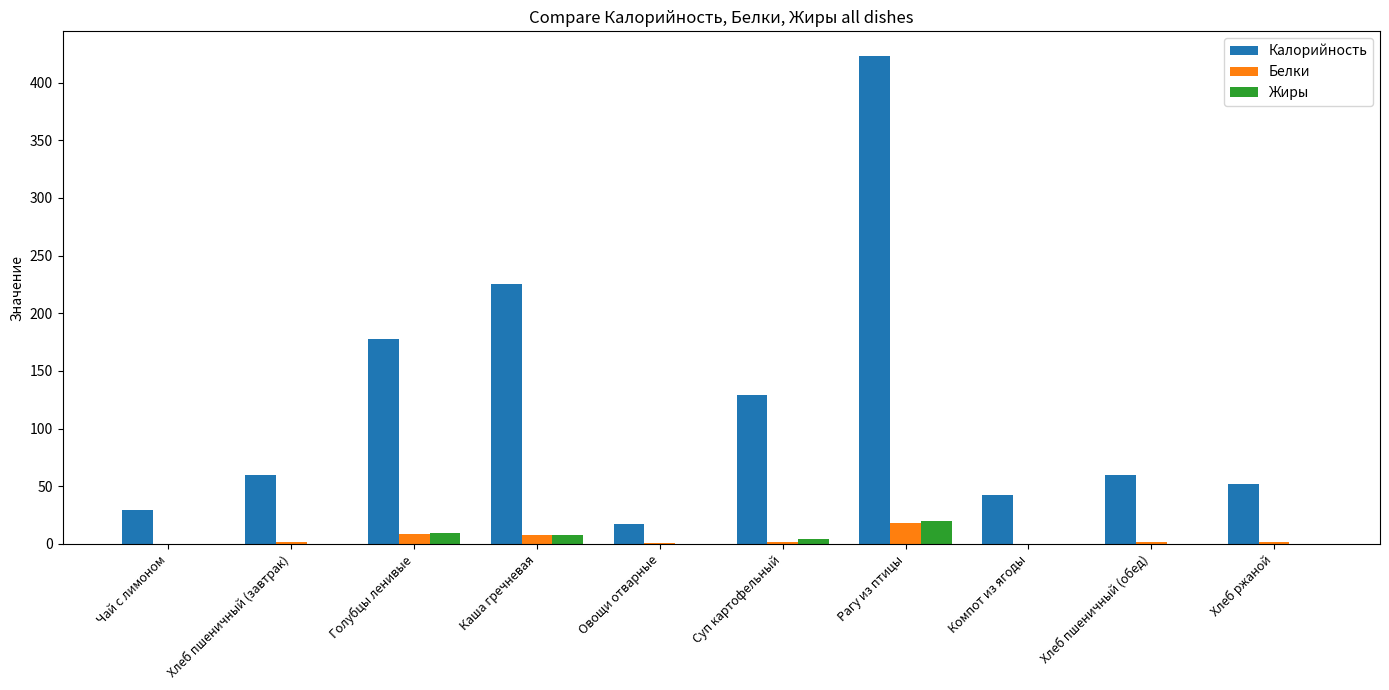

Between Голубцы ленивые and Суп картофельный, which series saw the biggest shift?

Калорийность